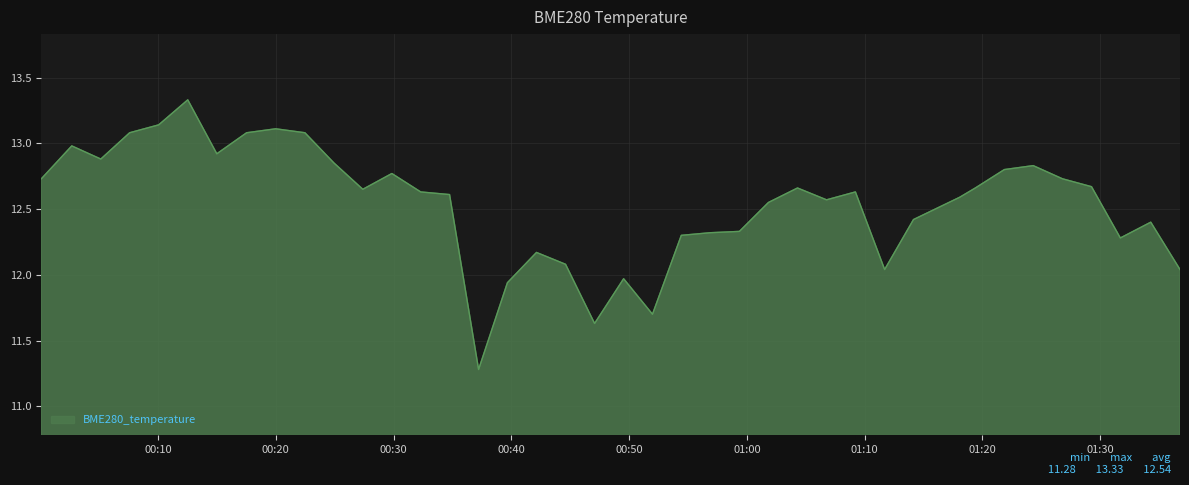

What is the minimum value shown in the chart?

11.3